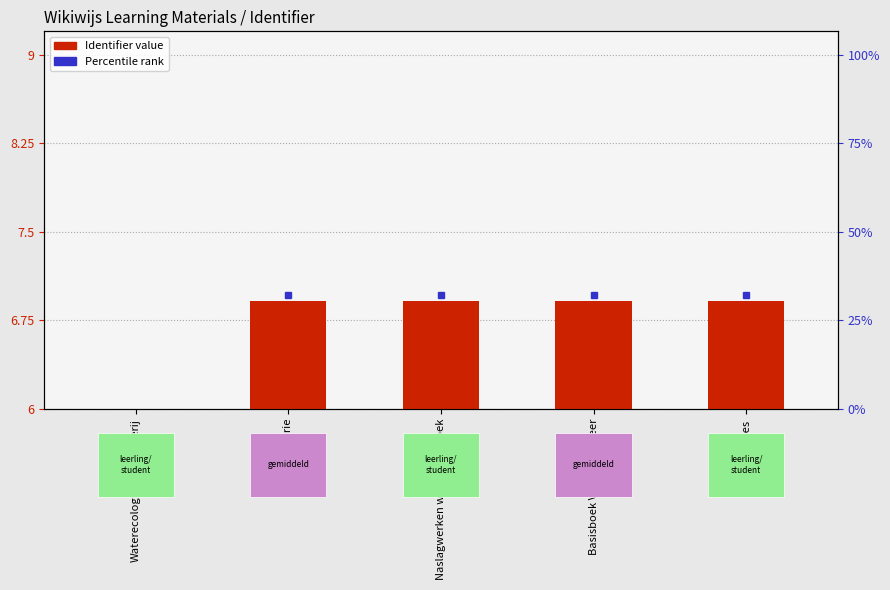

List the labels in order of value, smallest first.

Waterecologie/sportvisserij, Info en Theorie, Naslagwerken wateronderzoek, Basisboek Visstandbeheer, Presentaties